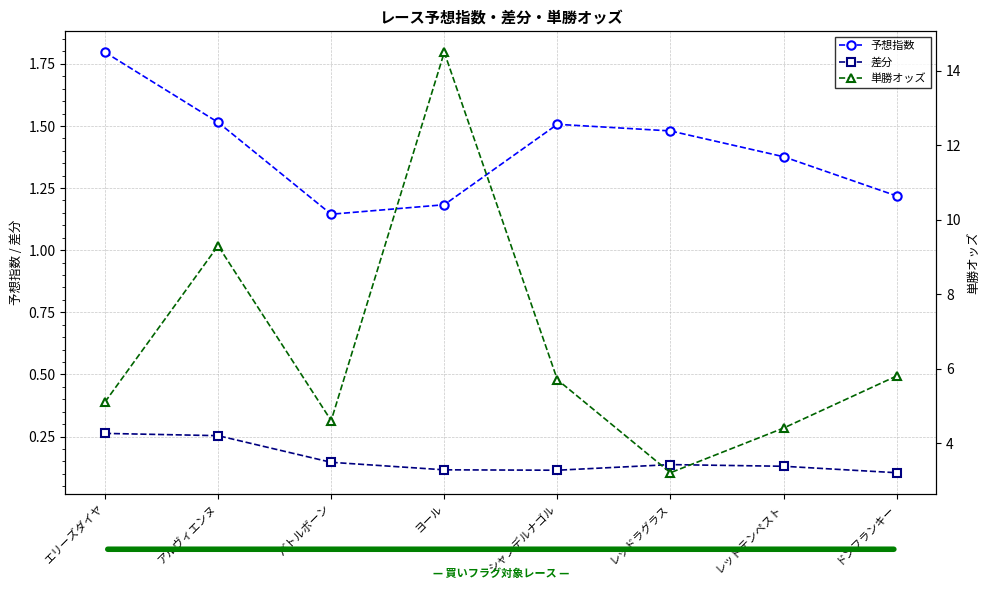

Between エリーズダイヤ and バトルボーン, which series saw the biggest shift?

予想指数